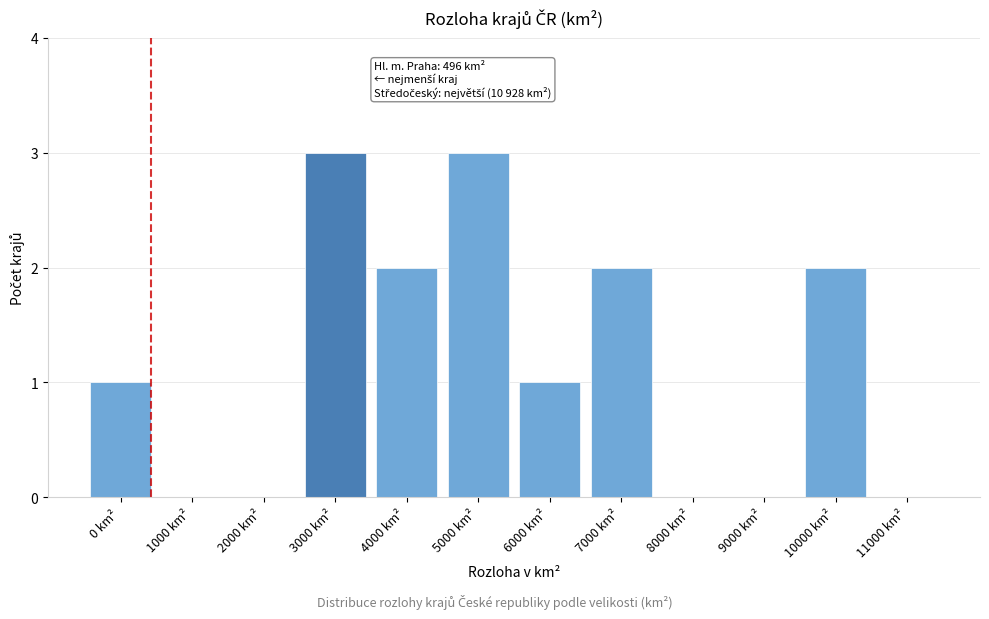

Reading right to left, list all the values displayed in this chart.

11000 km²=0	10000 km²=2	9000 km²=0	8000 km²=0	7000 km²=2	6000 km²=1	5000 km²=3	4000 km²=2	3000 km²=3	2000 km²=0	1000 km²=0	0 km²=1